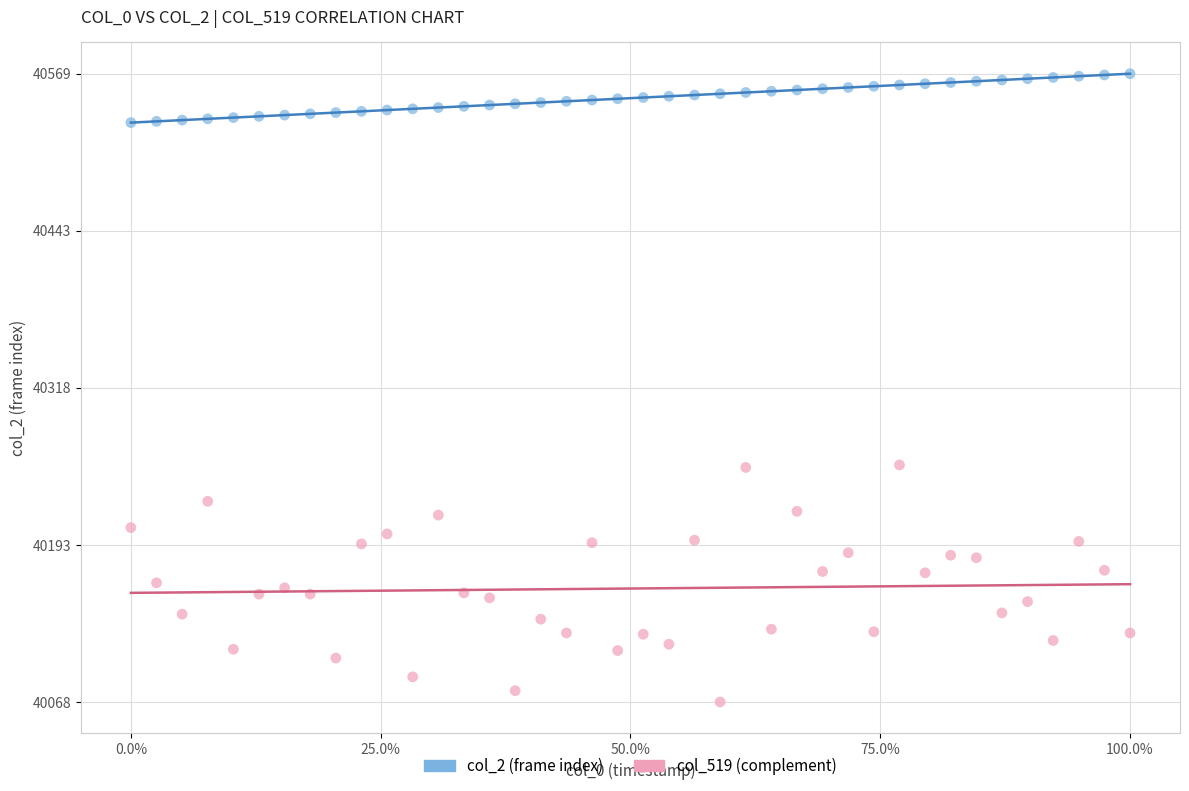

Which series reaches the minimum Y coordinate?

col_519 (complement)